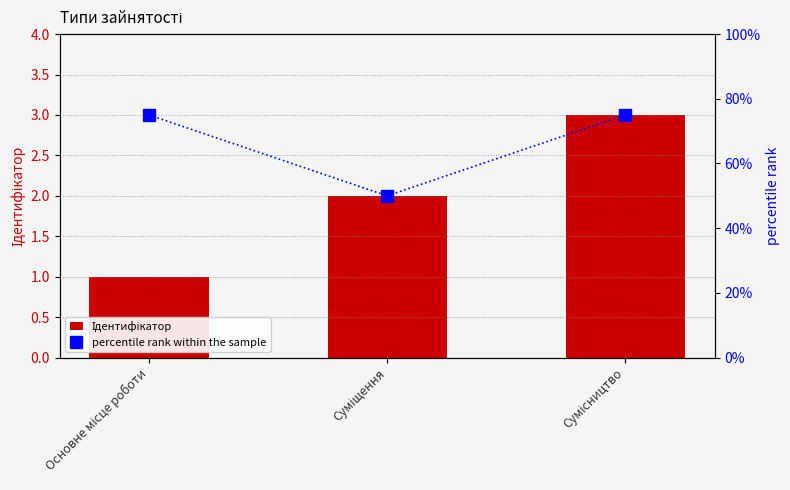

Reading right to left, extract all data points from this chart.

Ідентифікатор: Сумісництво=3	Суміщення=2	Основне місце роботи=1
percentile rank within the sample: Сумісництво=75	Суміщення=50	Основне місце роботи=75